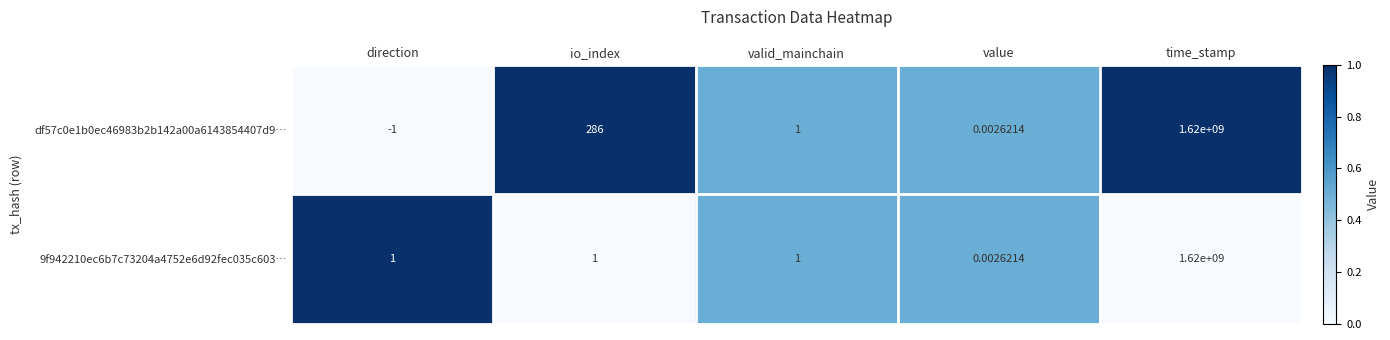

At which label is df57c0e1b0ec46983b2b142a00a6143854407d9… closest to 809999999?

io_index